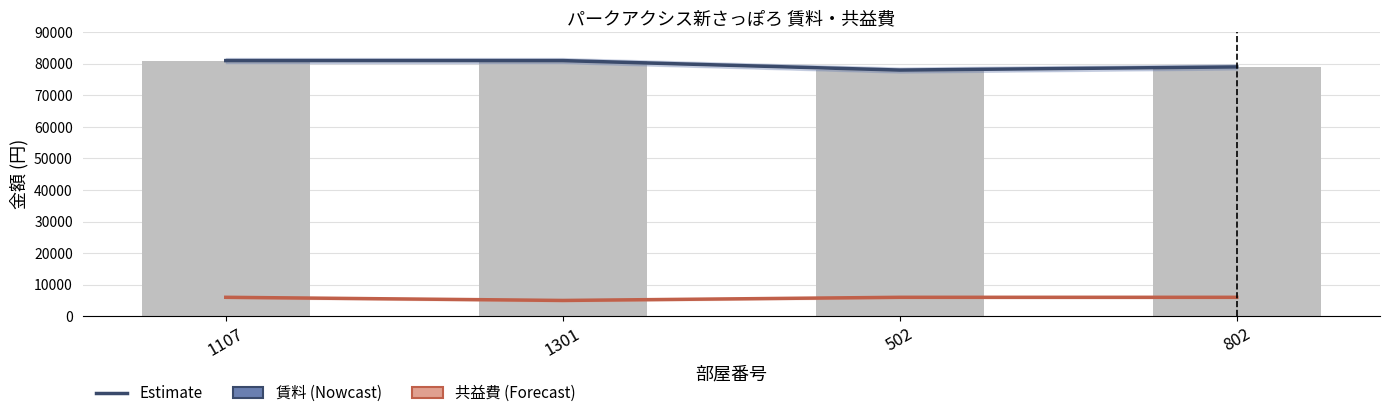

At how many categories does at least one series exceed 50491?

4